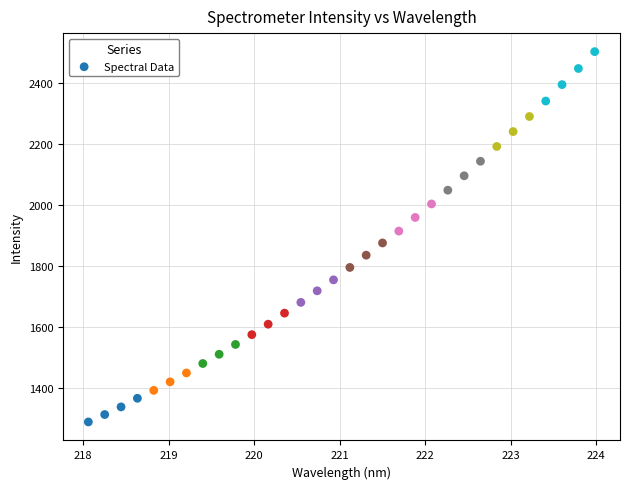

What is the range of X values (max minus min)?

5.9